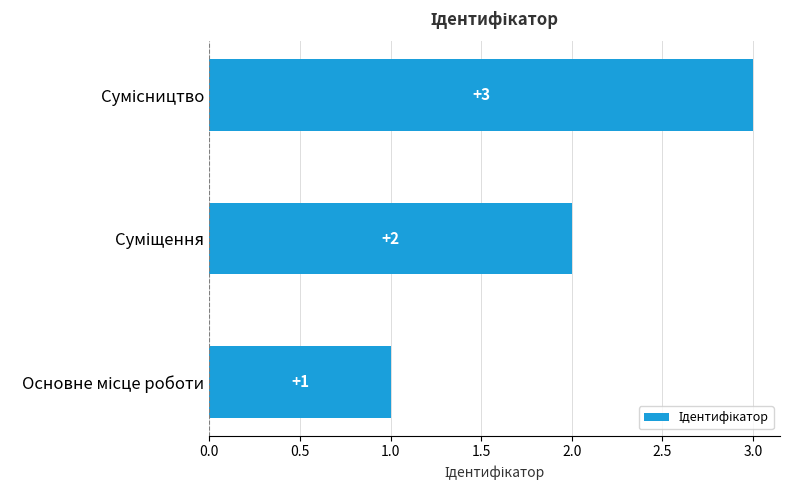

What is the sum of all values?

6